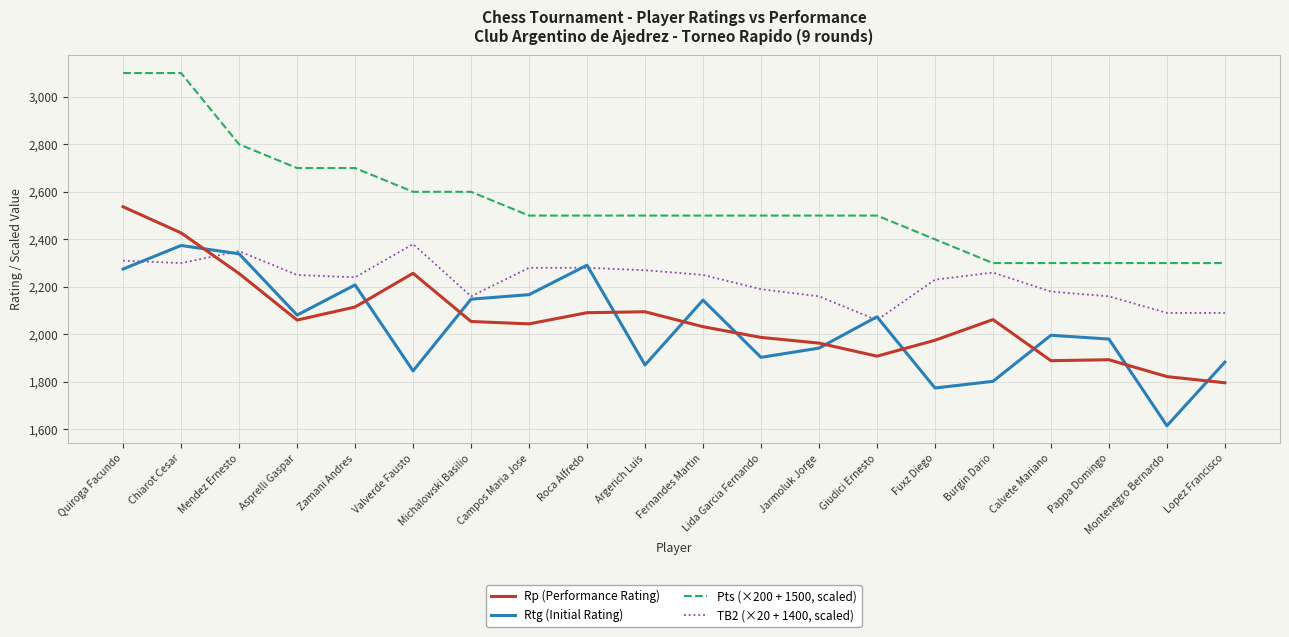

True or false: TB2 (×20 + 1400, scaled) and Rp (Performance Rating) intersect in this chart.

True